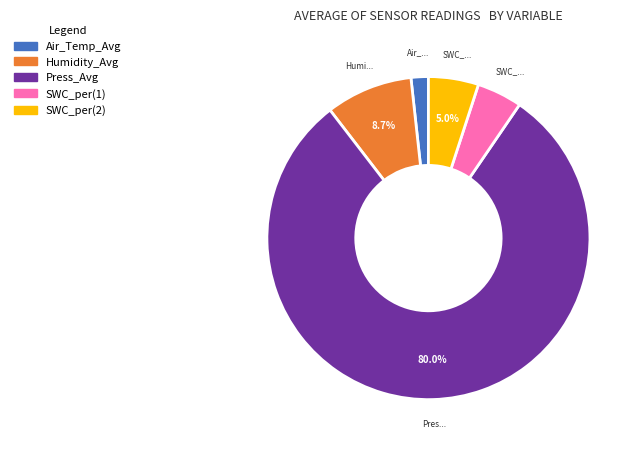

True or false: SWC_per(2) accounts for 13% of the total.

False